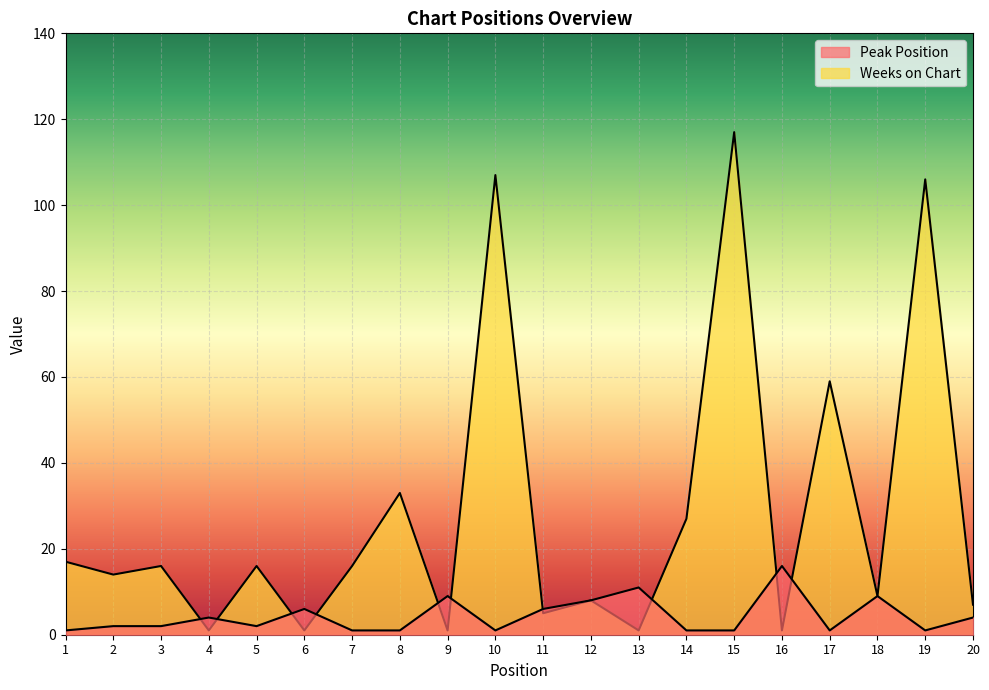

How many lines are shown in the chart?

2